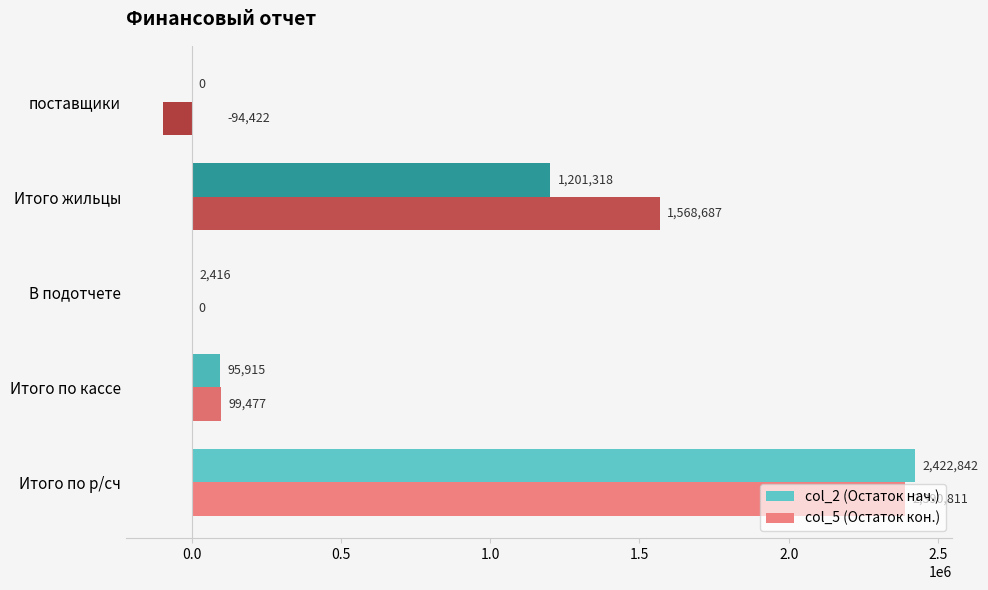

What is the sum of all col_2 (Остаток нач.) values?

3722491.2